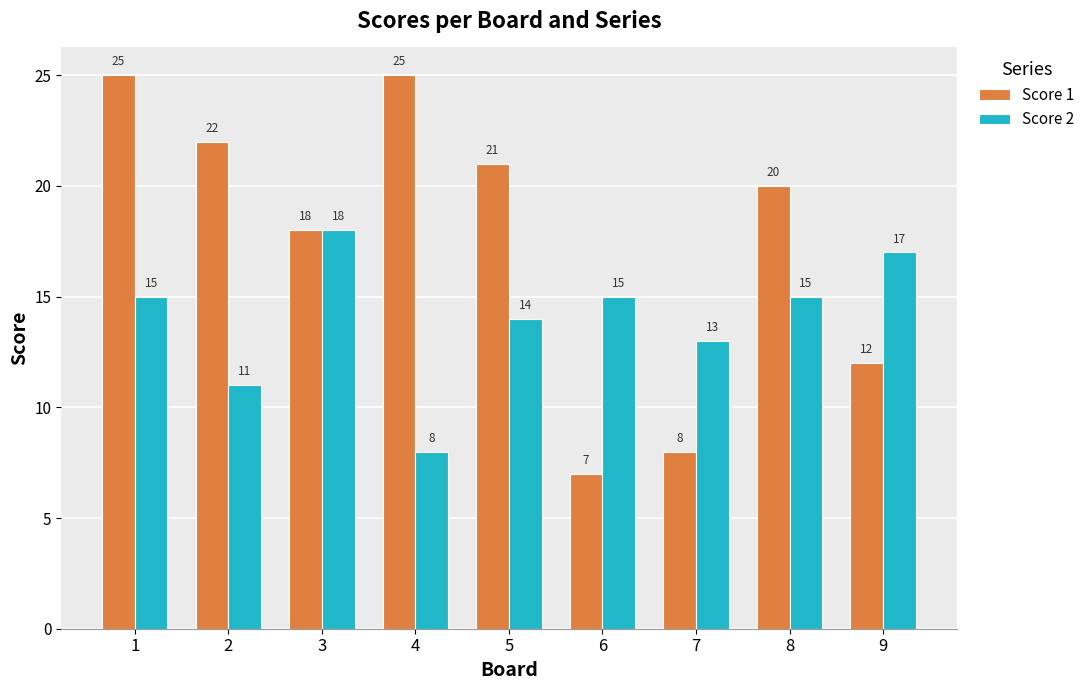

Rank the series by their maximum value, from lowest to highest.

Score 2, Score 1